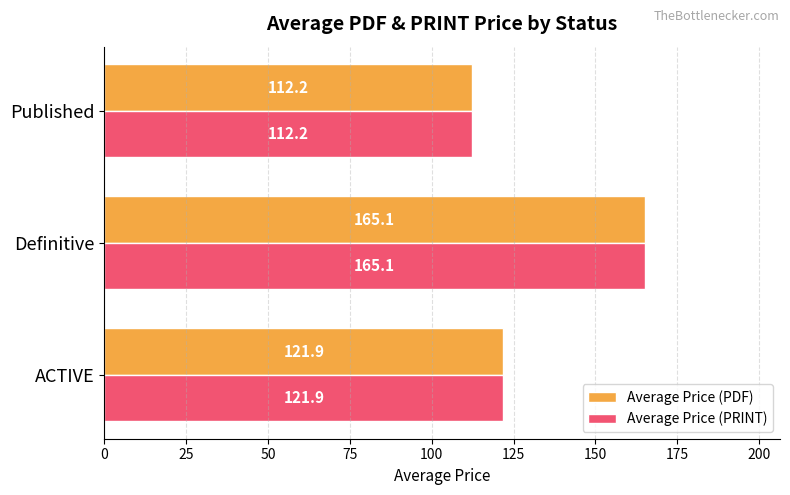

Which label corresponds to the largest value in the chart?

Definitive